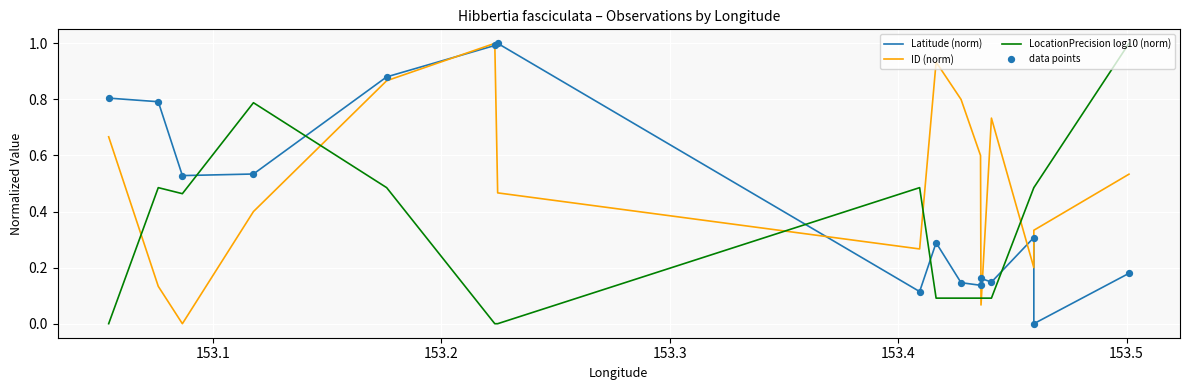

Which series has the largest total across all categories?

ID (norm)